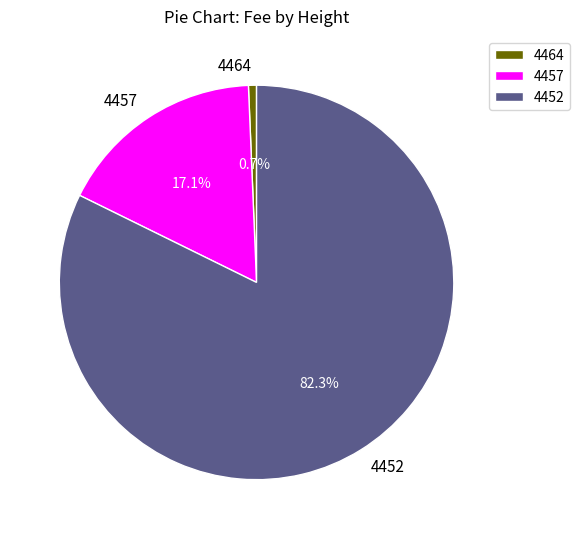

To the nearest percent, what is the difference between the 4452 and 4457 slice percentages?

65%